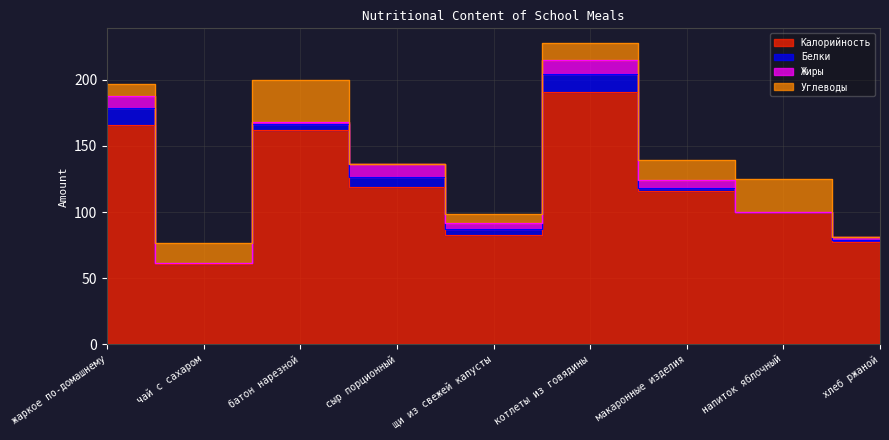

The value of Калорийность at напиток яблочный is 171.9. True or false?

False